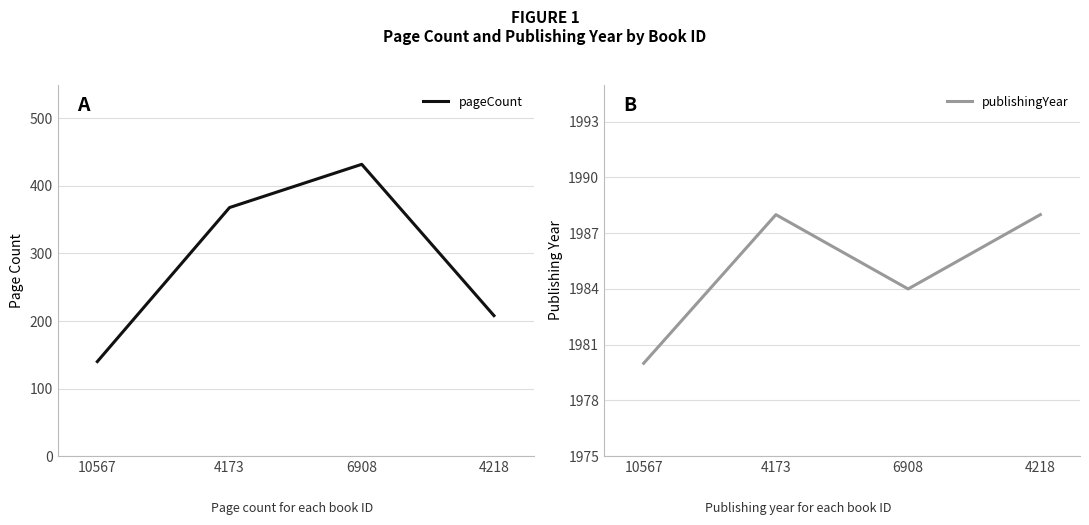

At which category does the chart reach its minimum across all series?

10567